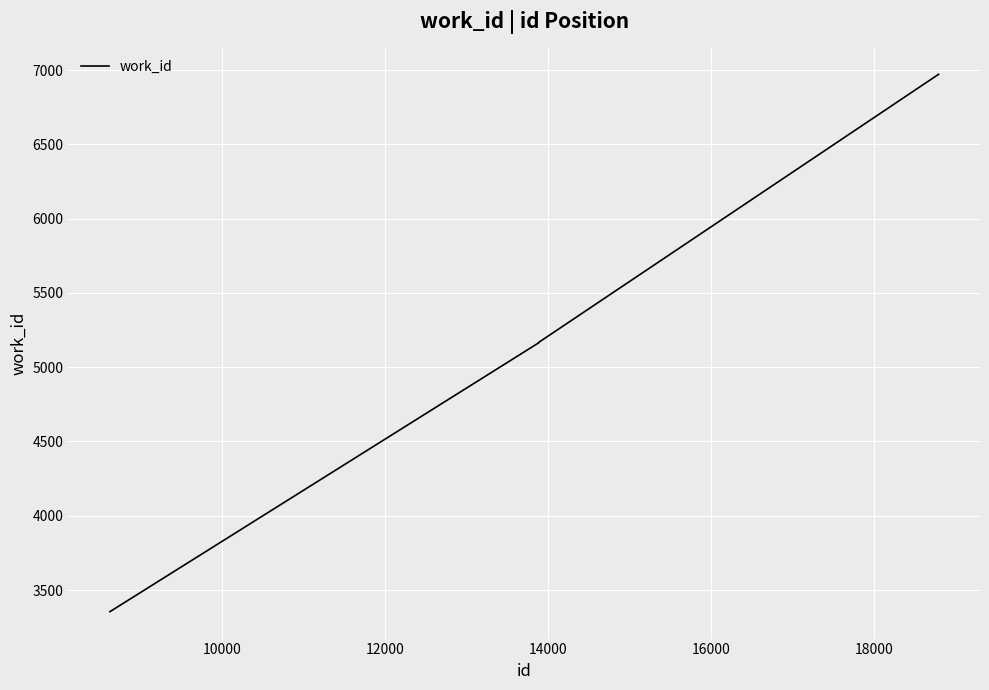

What is the greatest value displayed?

6971